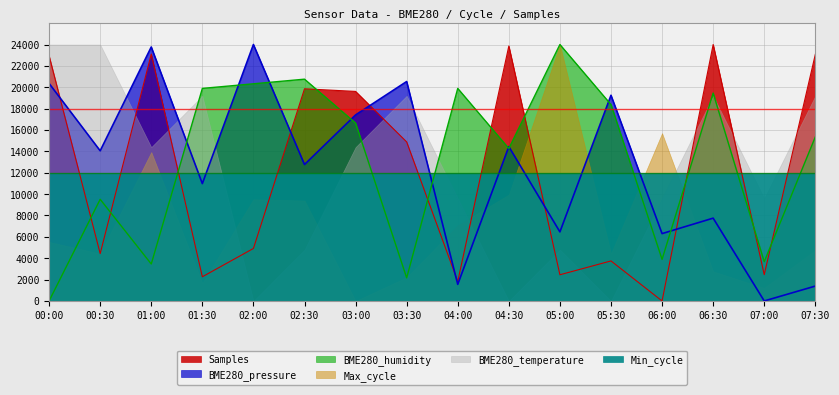

At which category does the chart reach its peak across all series?

06:30